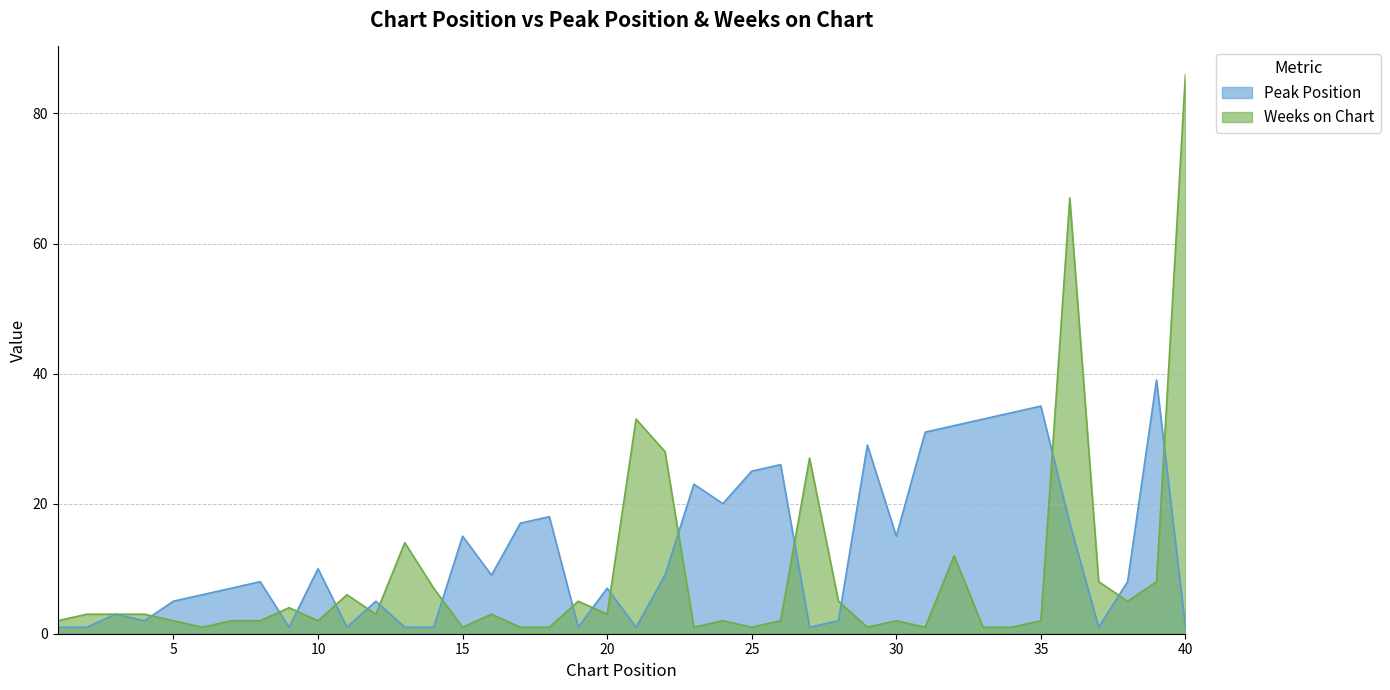

At which category does the chart reach its minimum across all series?

1